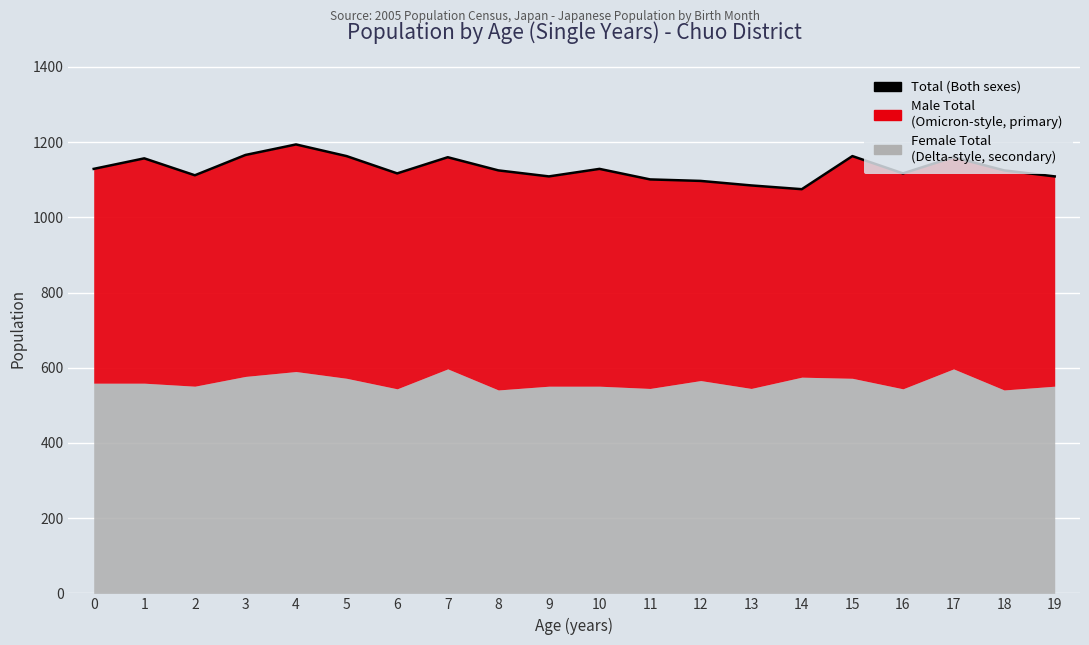

What is the difference between the values at 17 and 3?

6